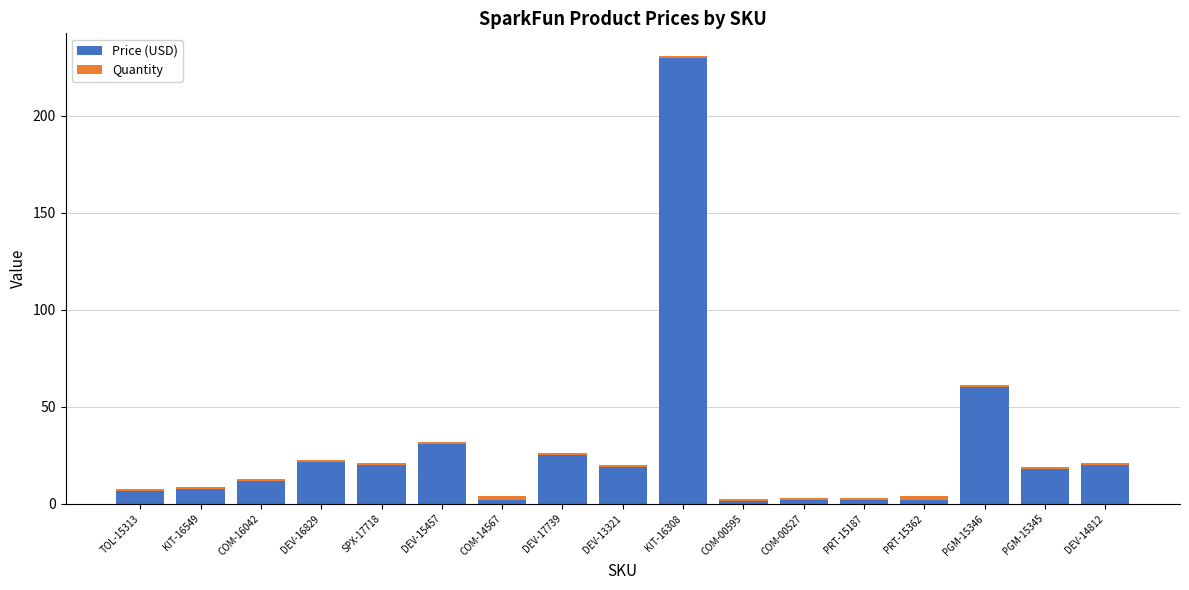

At which label does Price (USD) reach its peak?

KIT-16308